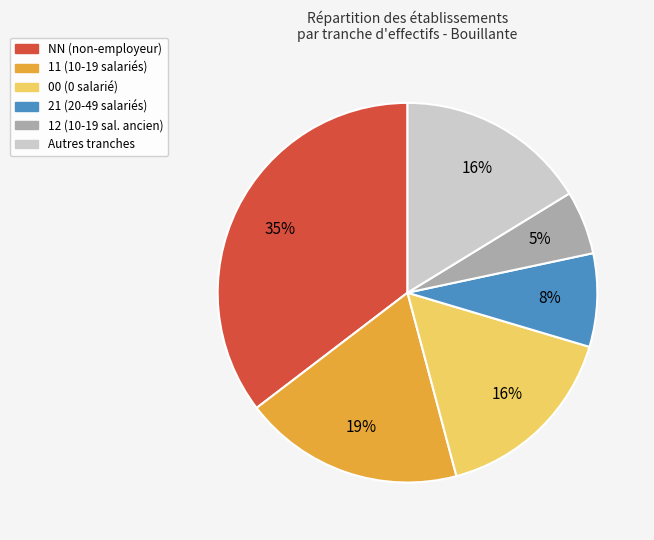

How many segments does this pie chart have?

6